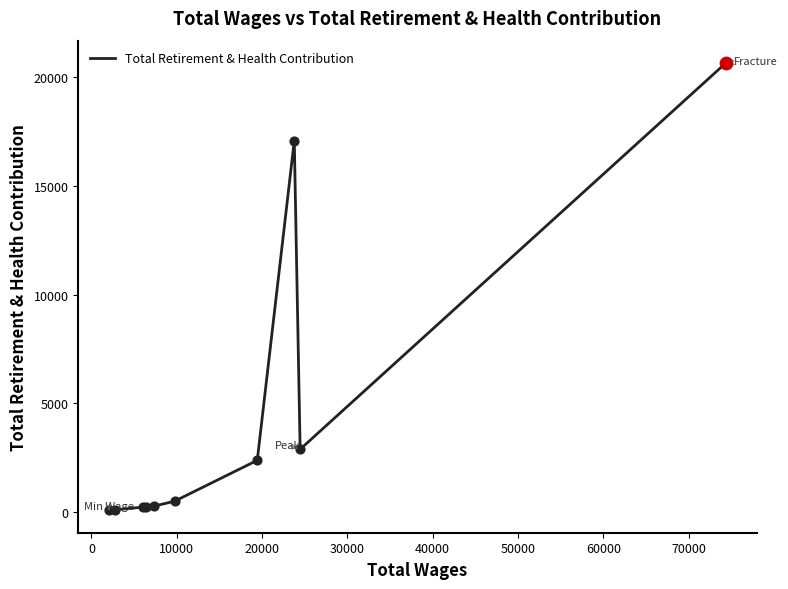

What is the maximum value shown in the chart?

20657